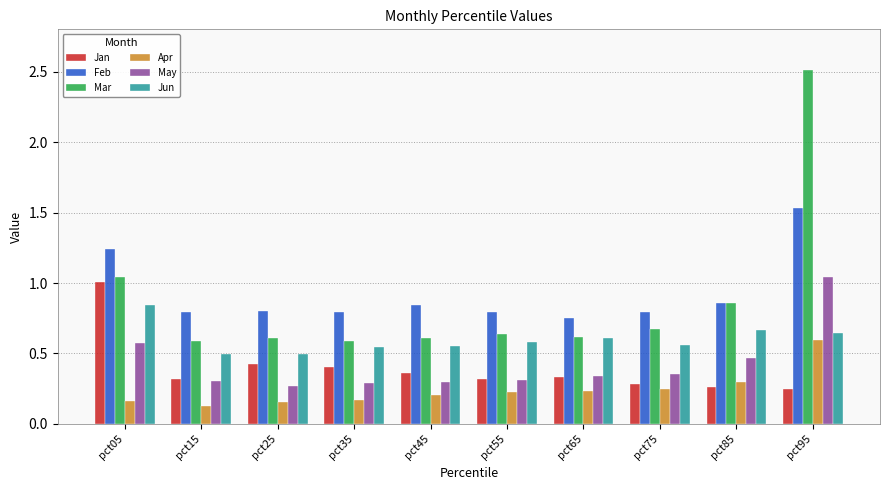

What is the greatest value displayed?

2.5